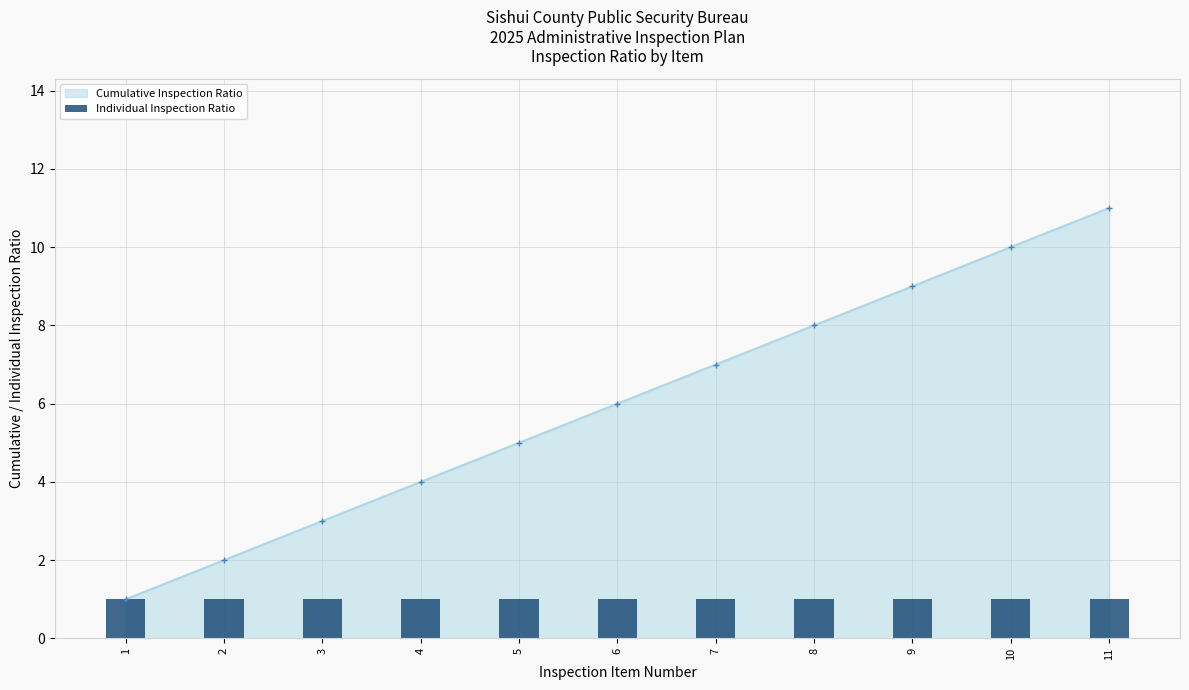

List the labels in order of value, largest first.

11, 10, 9, 8, 7, 6, 5, 4, 3, 2, 1